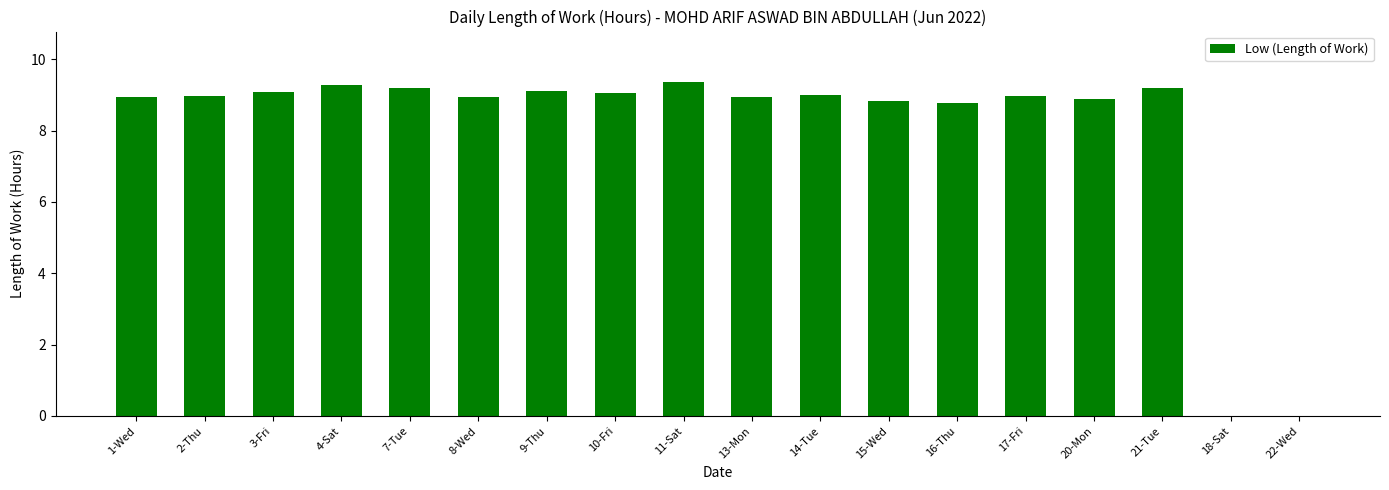

Approximately how many times larger is the value at 2-Thu compared to 9-Thu?

1.0